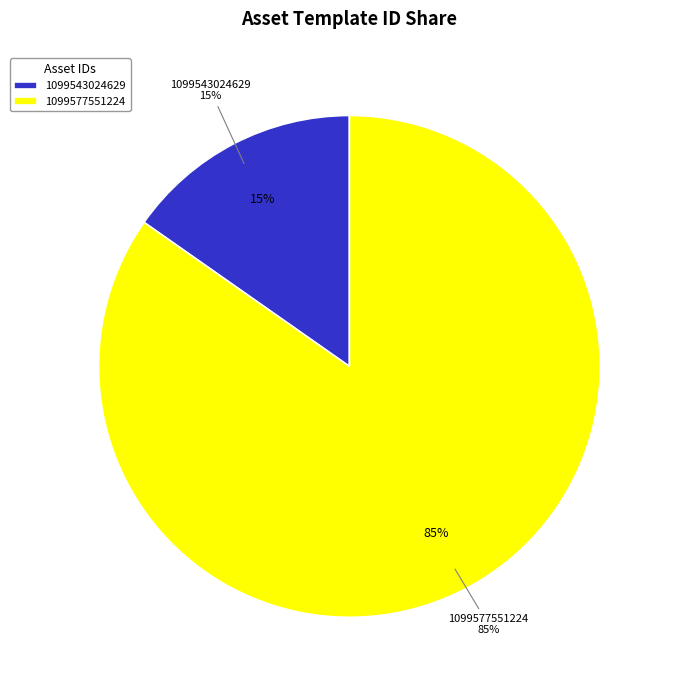

Is 1099543024629 the majority of the pie?

No